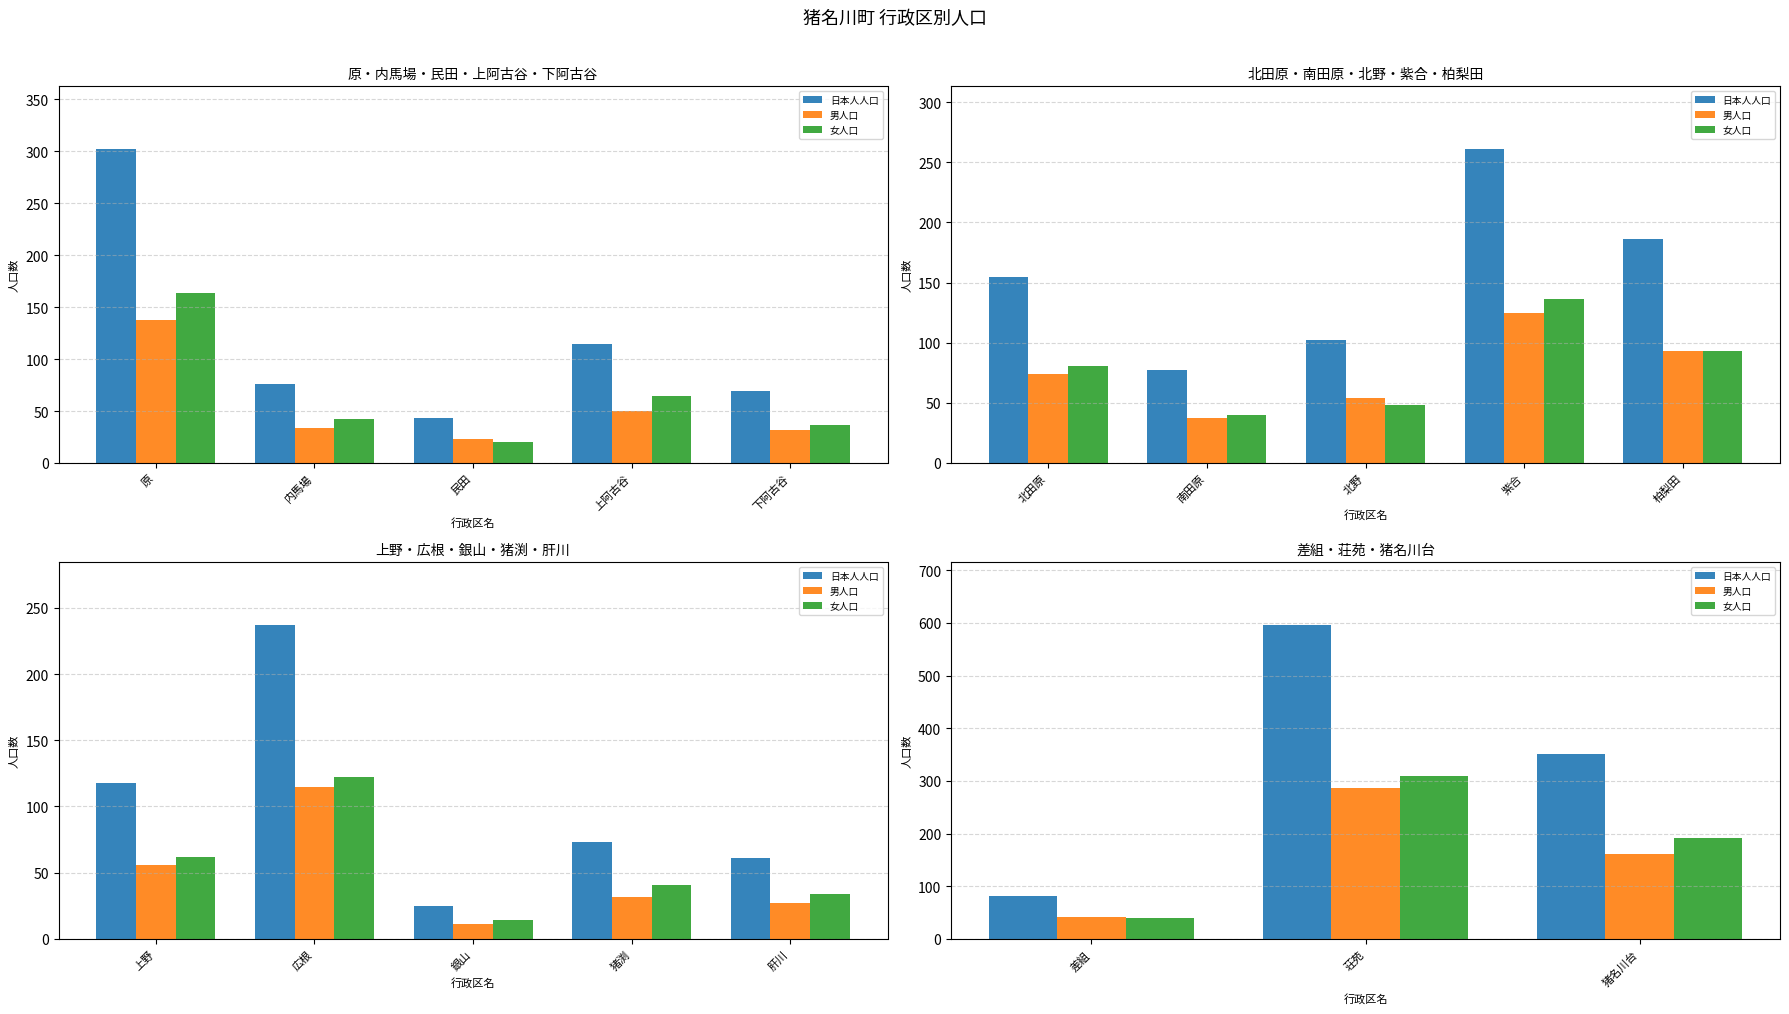

Does the chart contain stacked bars?

No